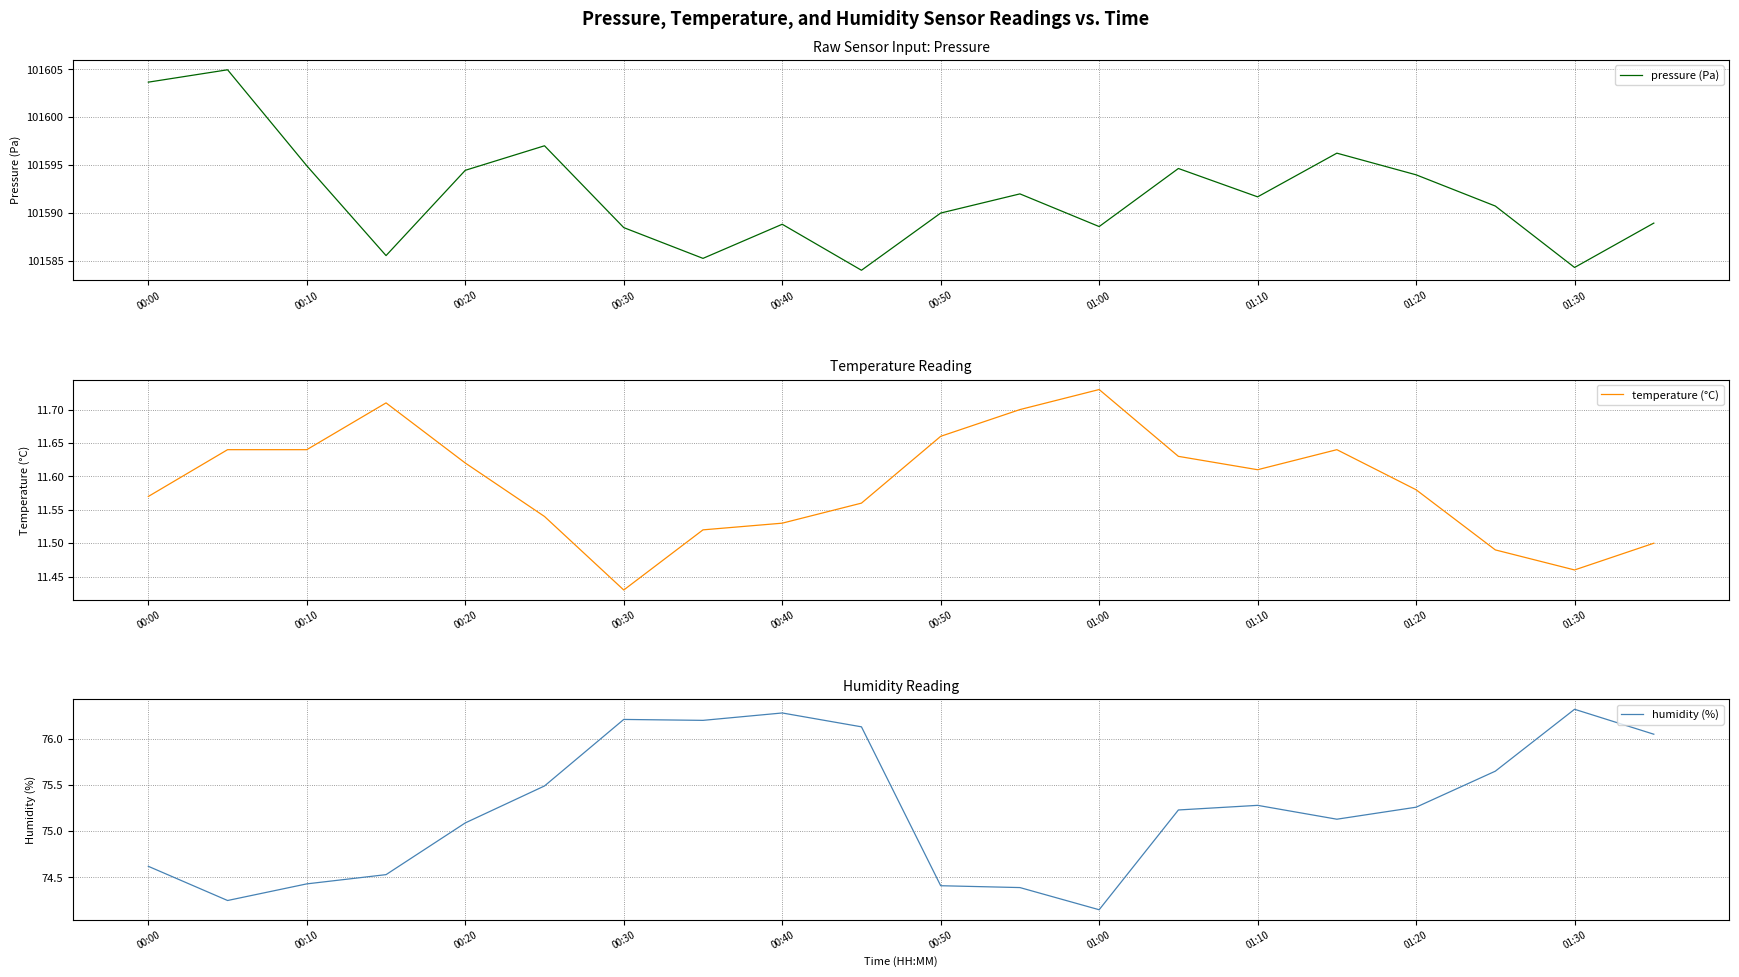

Which series has the largest total across all categories?

pressure (Pa)